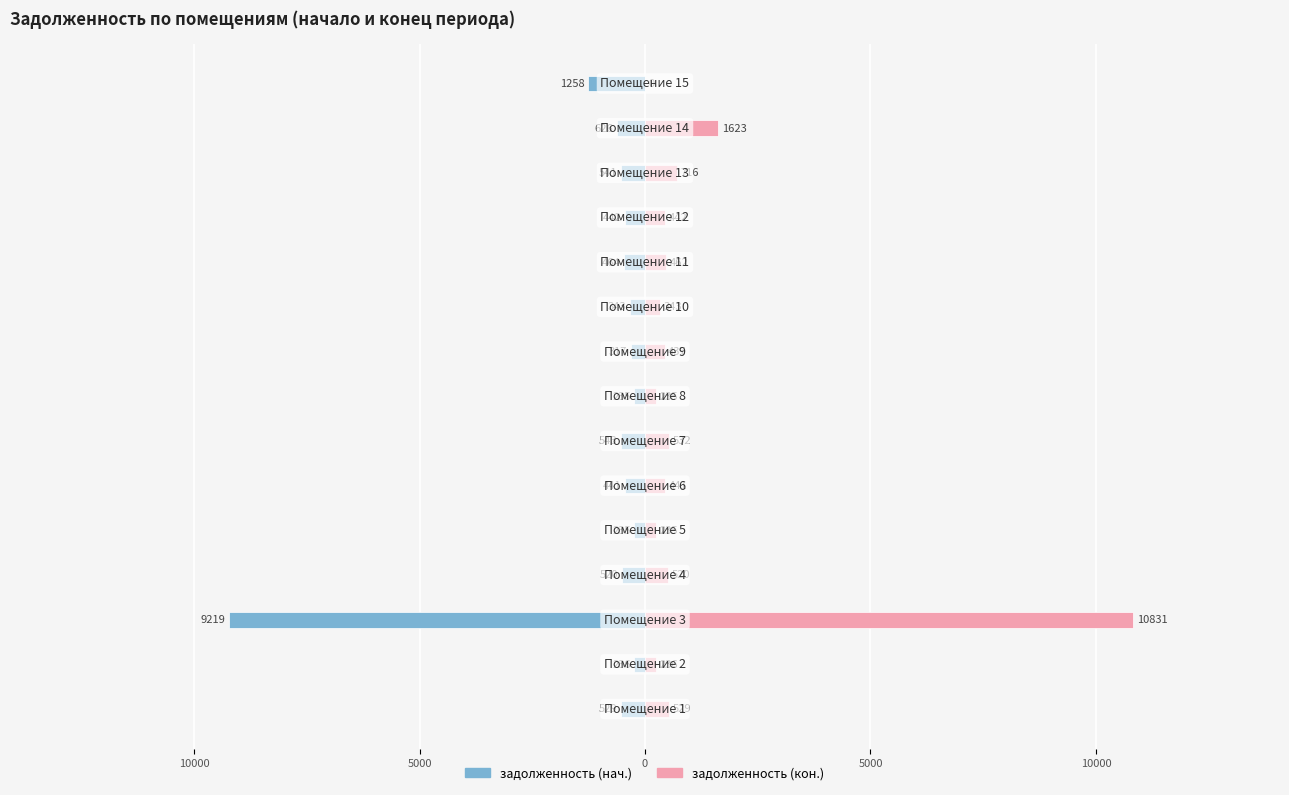

How many data points in задолженность (нач.) are less than -463?

8